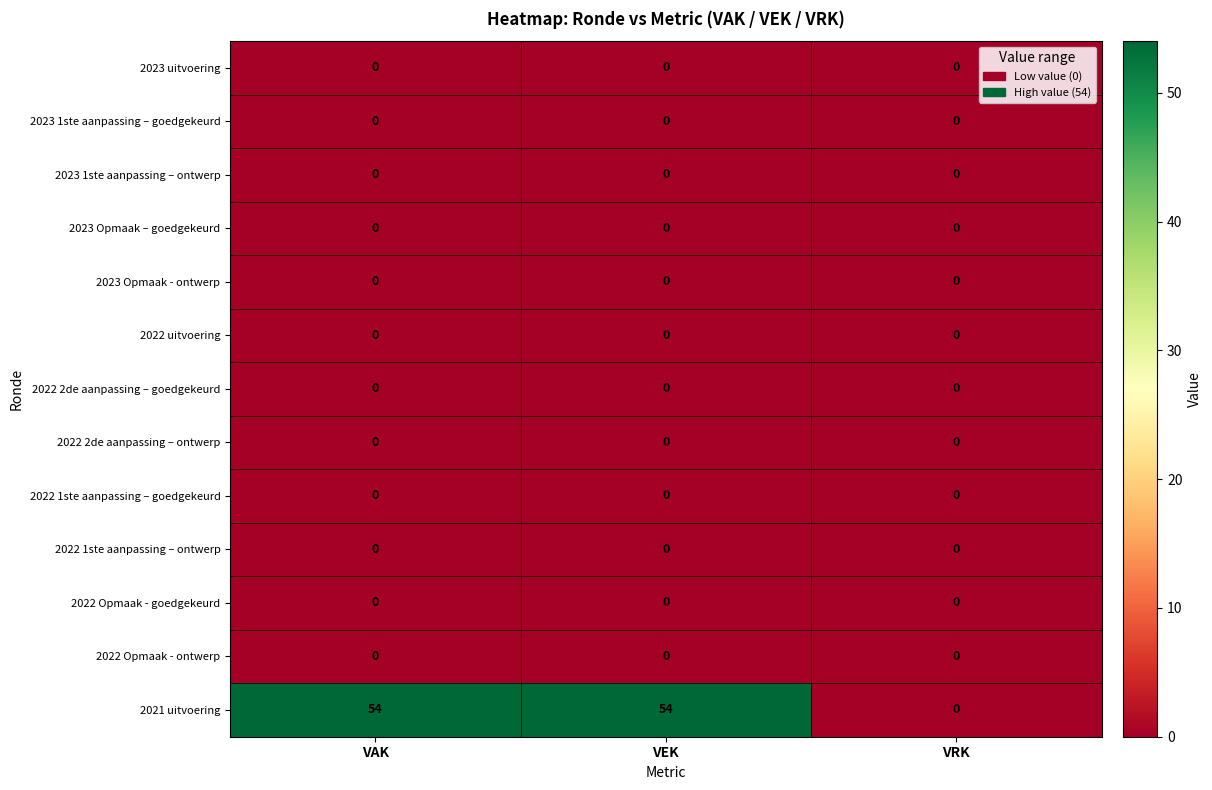

The value of 2023 1ste aanpassing – goedgekeurd at VAK is 0. True or false?

True